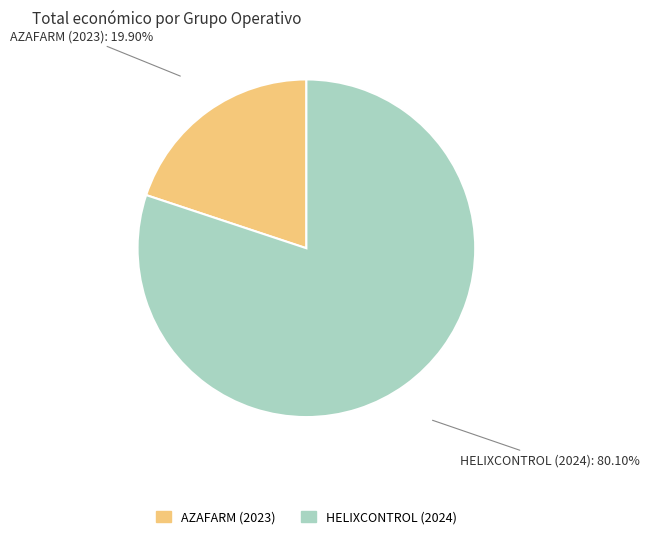

What is the smallest slice in the pie chart?

AZAFARM (2023)